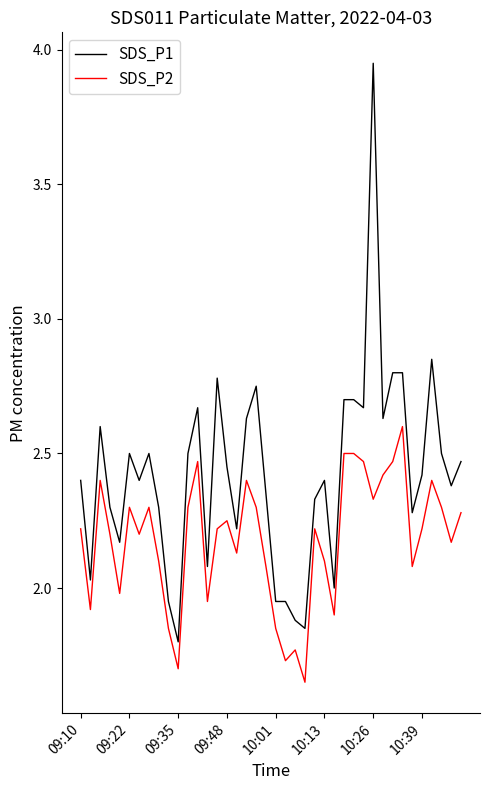

Rank the series by their maximum value, from lowest to highest.

SDS_P2, SDS_P1